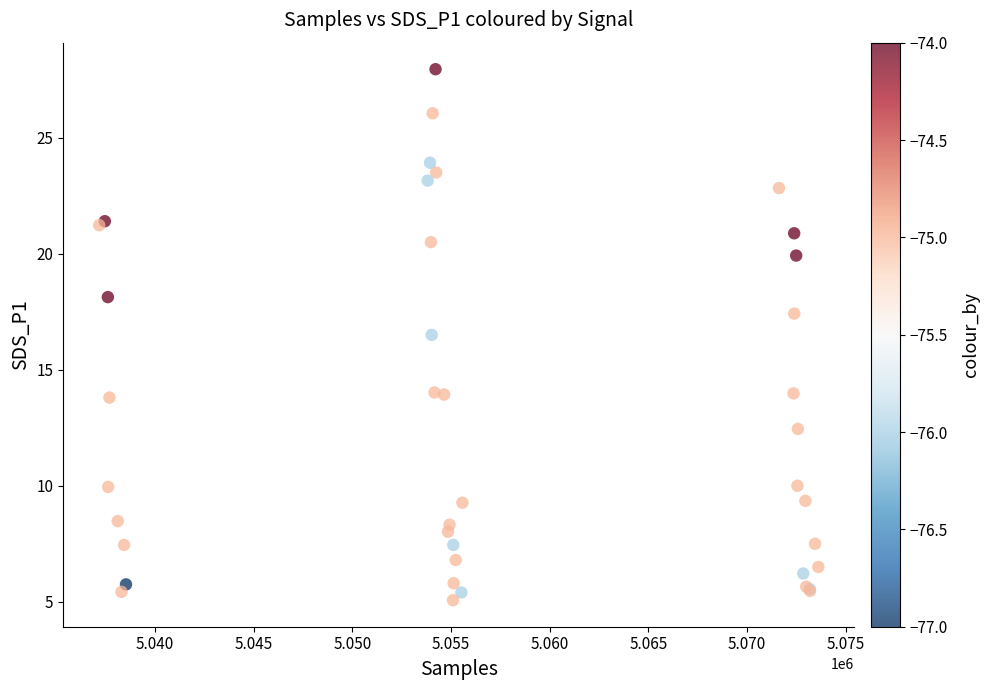

What Y value in the scatter plot is closest to 16?

16.5